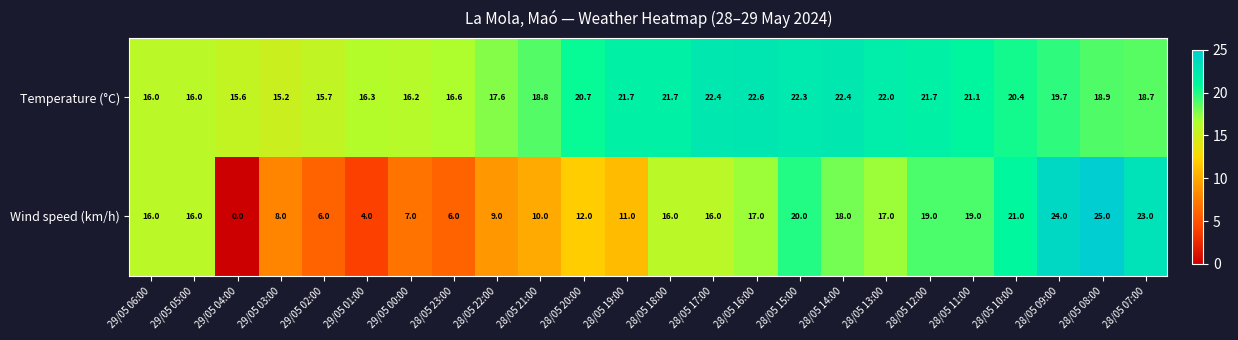

What is the difference between the maximum and minimum values in the Temperature (°C) series?

7.4